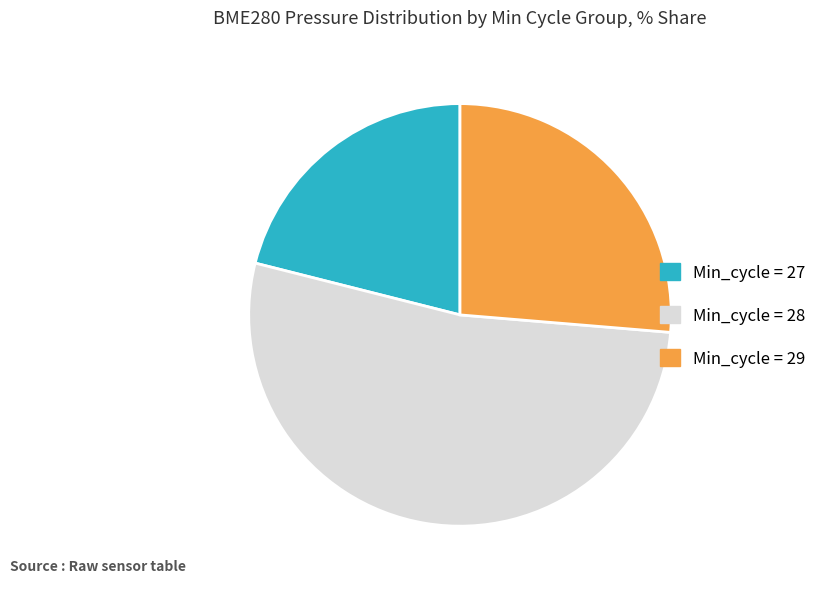

Combined, do Min_cycle = 29 and Min_cycle = 27 account for over 50%?

No